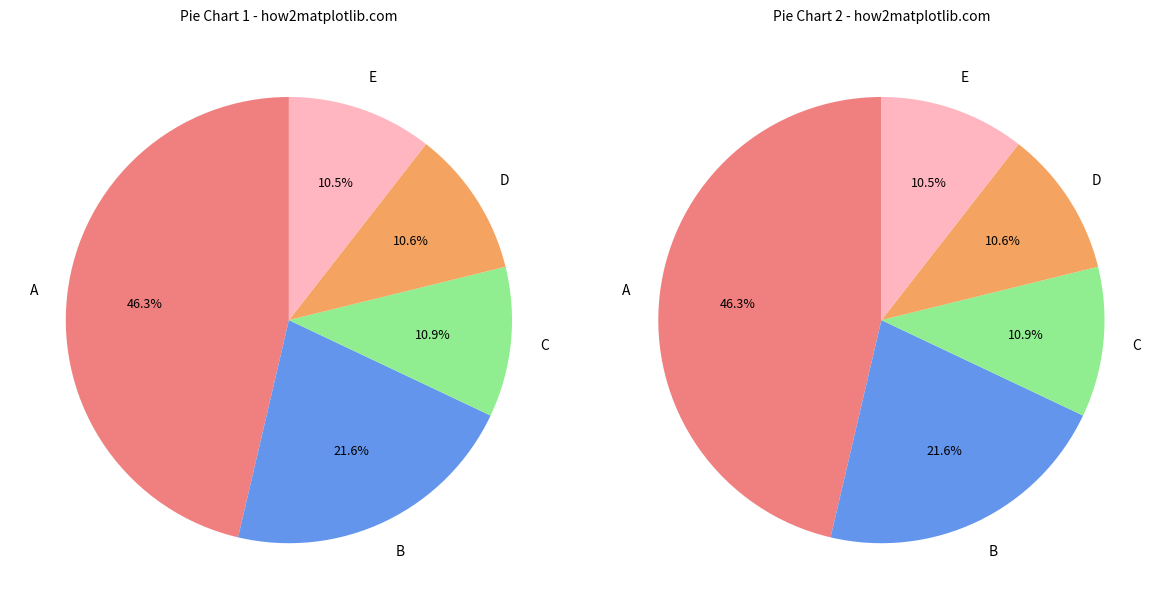

Is there any slice that represents more than half of the pie?

No